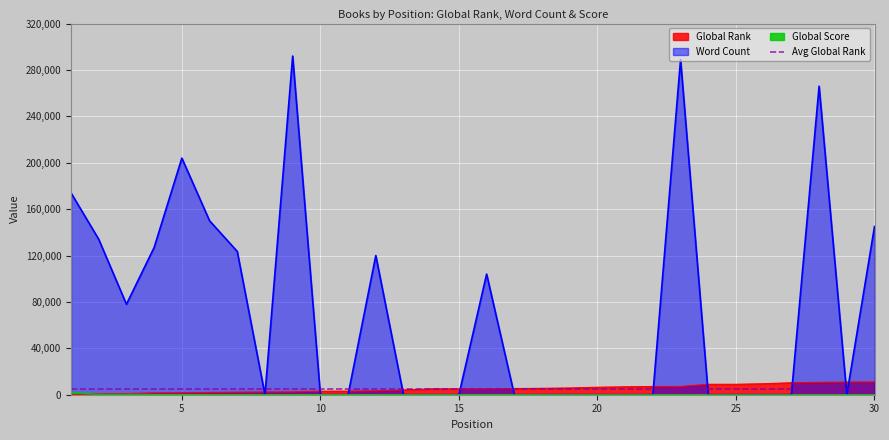

How many data points in Global Score are less than 82?

15